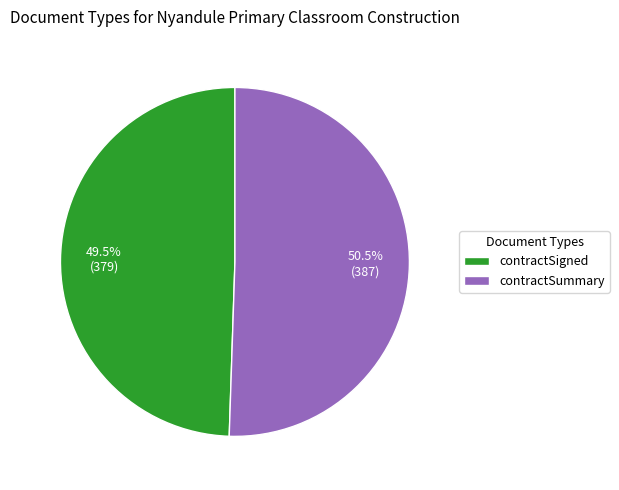

Does contractSigned represent more than half of the total?

No